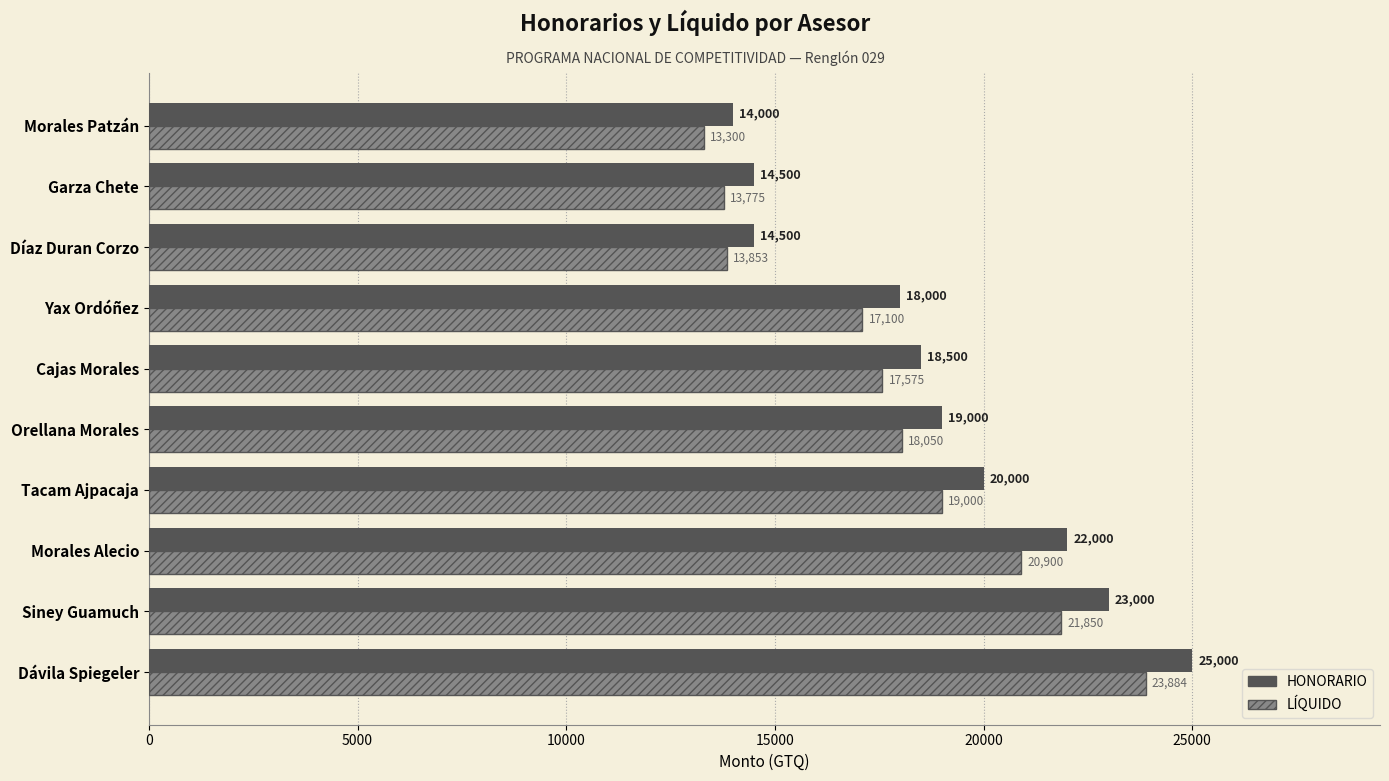

Rank the series by their average value, from highest to lowest.

HONORARIO, LÍQUIDO